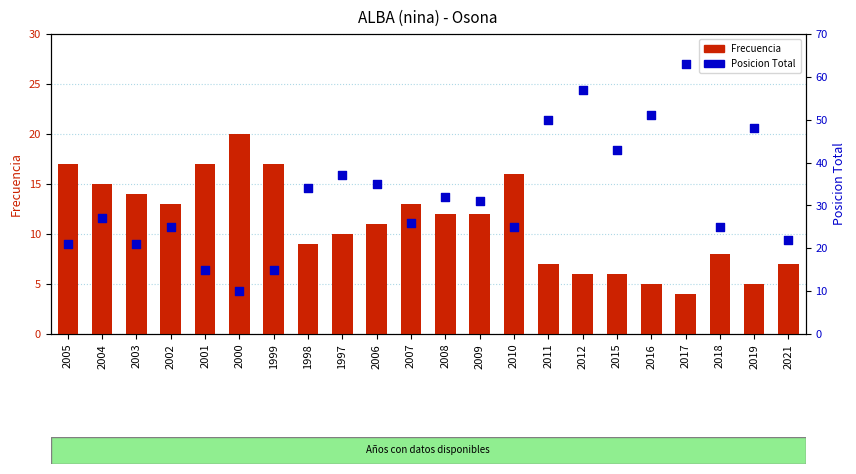

Which series contains the highest Y value?

Posicion Total